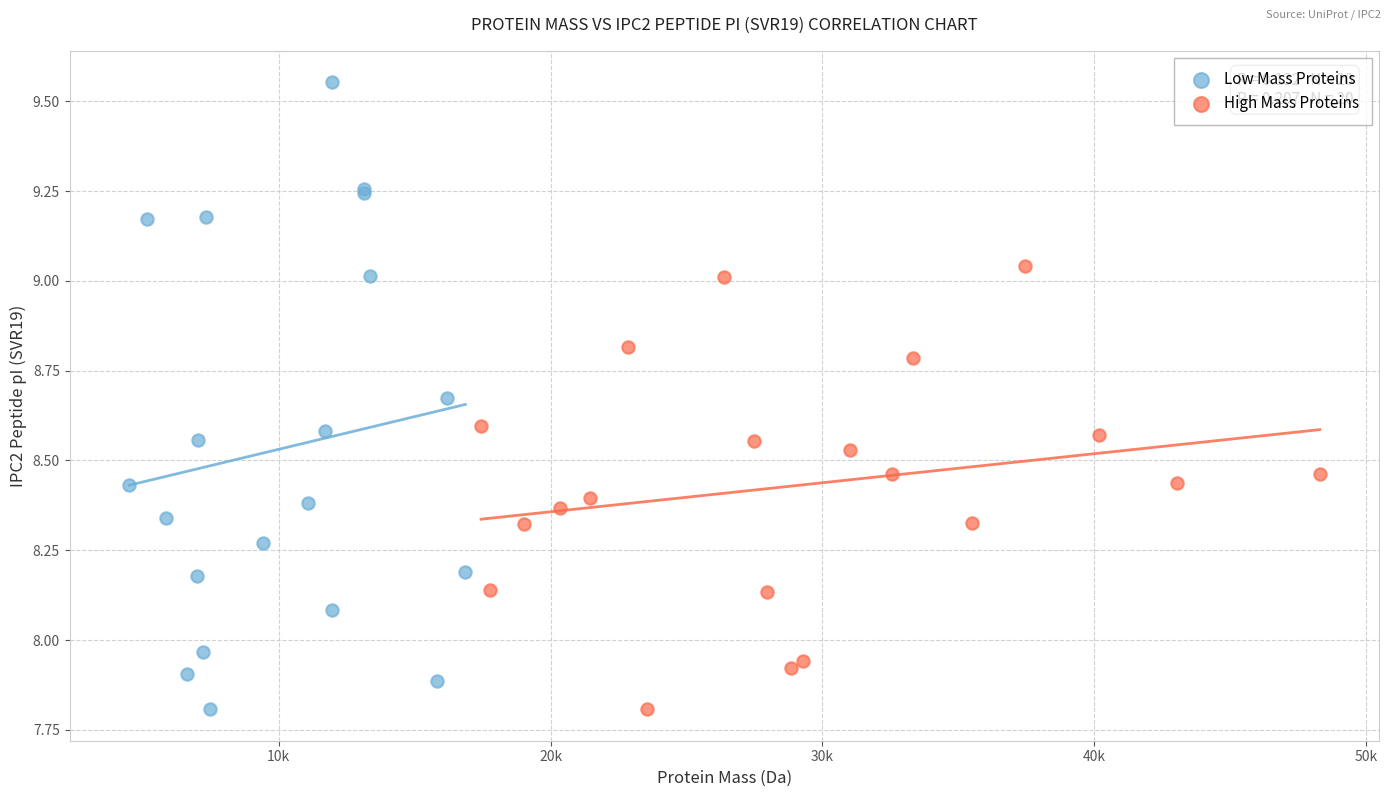

Which series reaches the maximum Y coordinate?

Low Mass Proteins